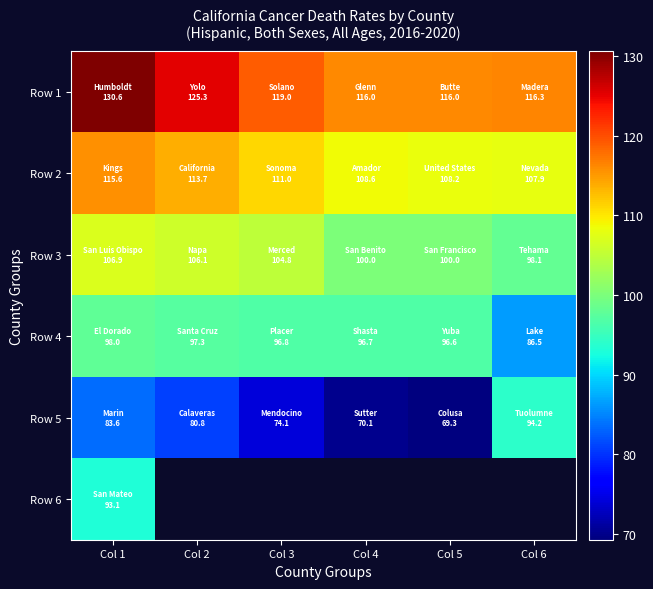

Where is Row 5 nearest to the value 81?

Col 2